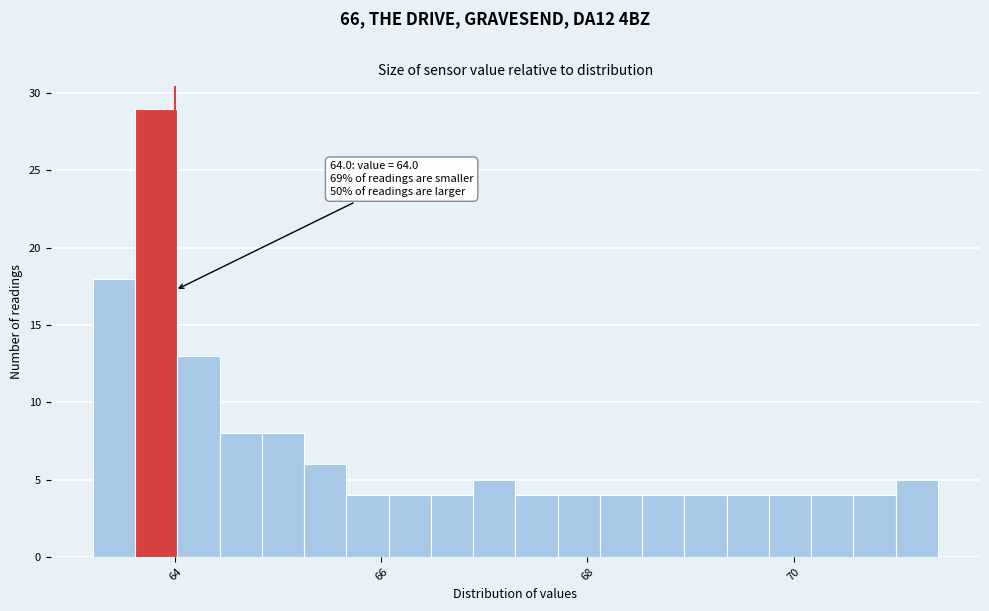

Around what value on the x-axis is the tallest bar? Give the approximate position of its centre, as read against the axis.

63.8